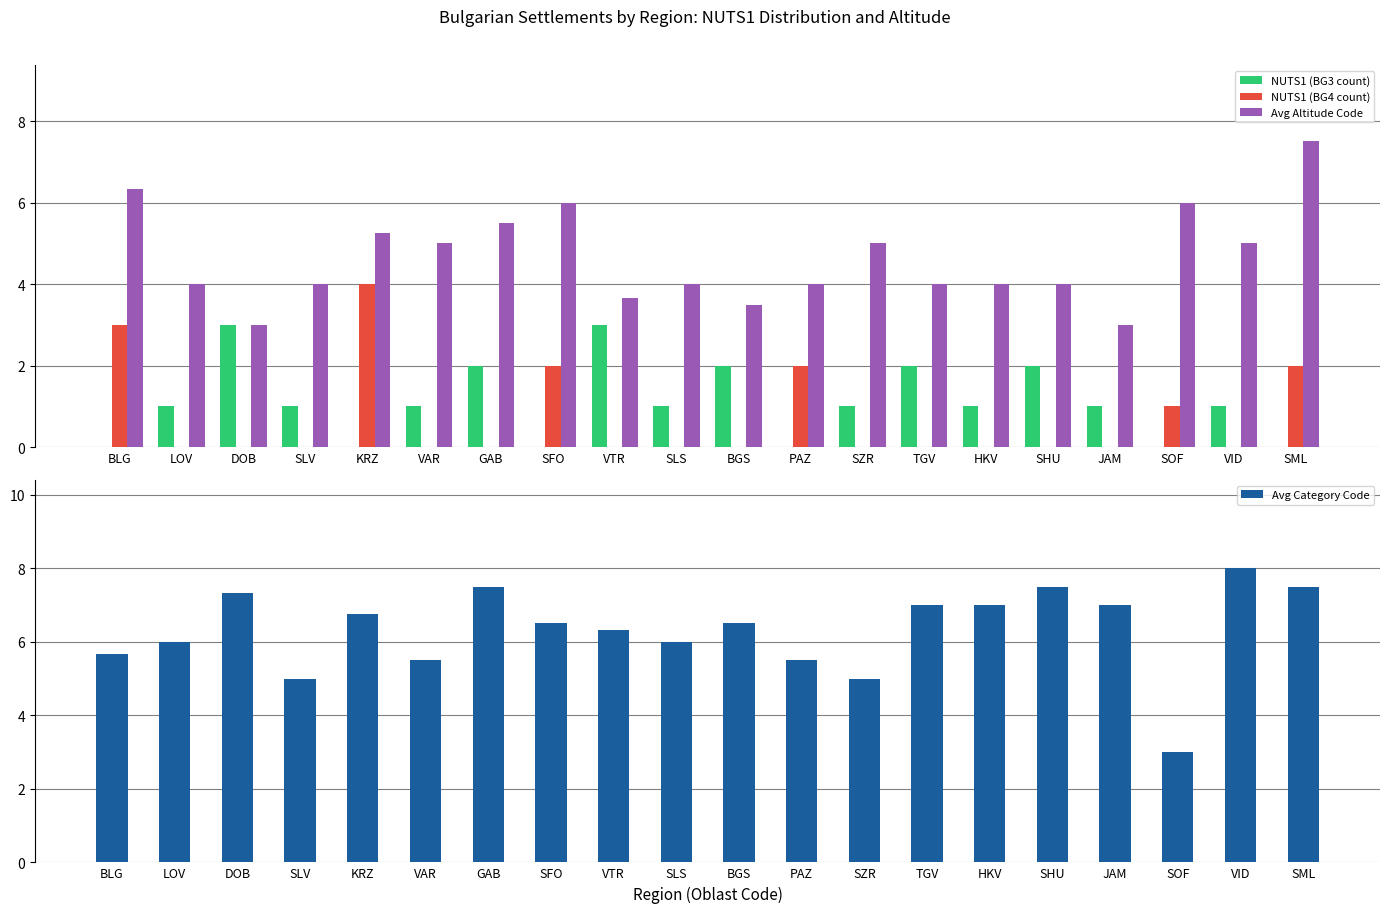

How many groups of bars are there?

20